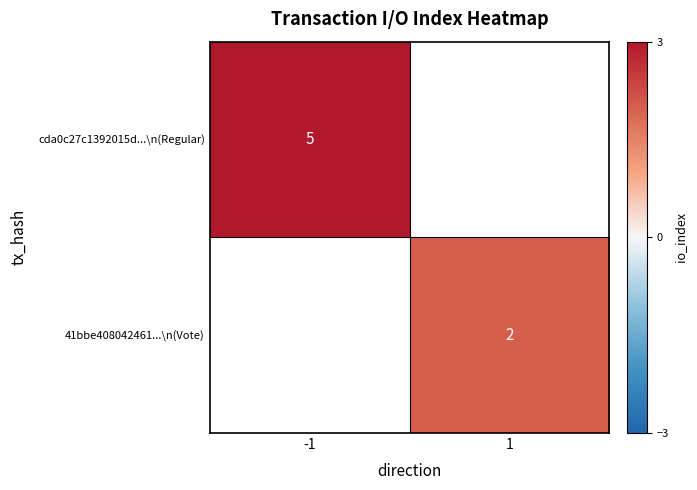

True or false: 41bbe408042461...\n(Vote) has a value of 1 at 1.

False